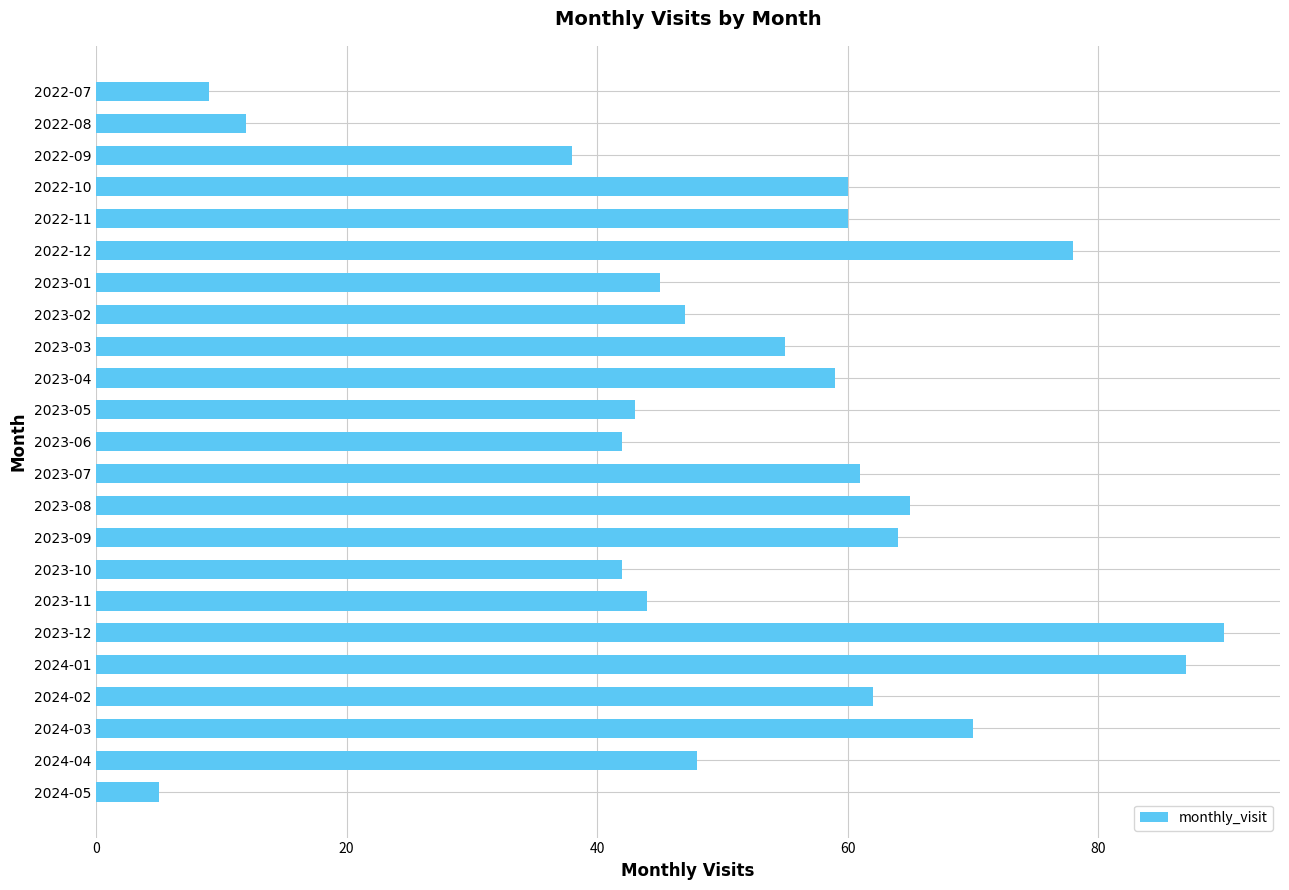

Count the number of data series in this chart.

1